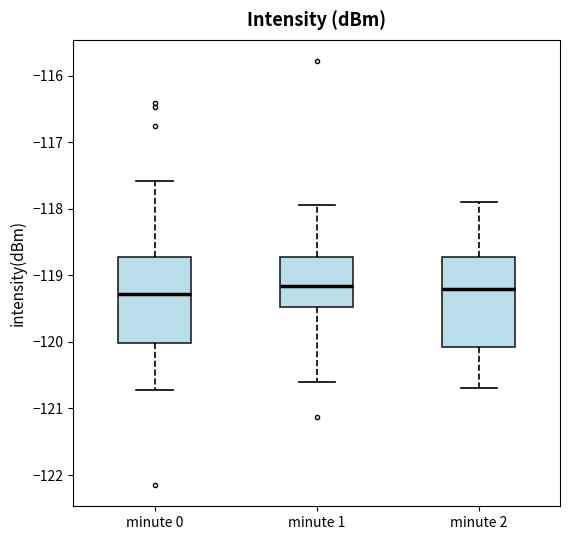

Reading left to right, transcribe this box plot: for each box, give where its median line is, the range the box spans, and where its two whiskers end, as read against the y-axis. The values are not printed on the chart, so give them approximately, as read against the axis.

minute 0: median -119.3, box -120.0 to -118.7, whiskers -120.7 to -117.6
minute 1: median -119.2, box -119.5 to -118.7, whiskers -120.6 to -117.9
minute 2: median -119.2, box -120.1 to -118.7, whiskers -120.7 to -117.9